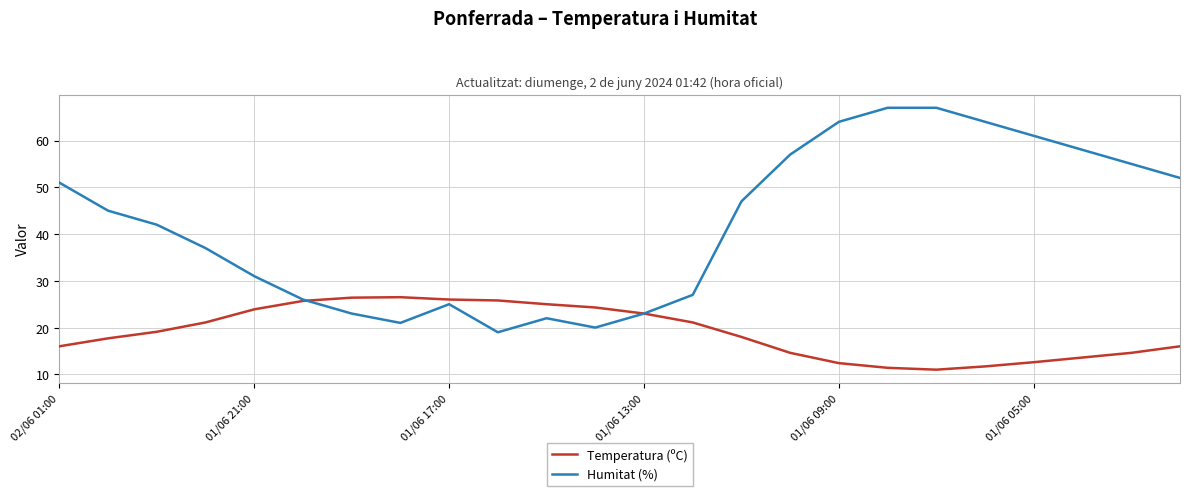

Which series has the largest range (max minus min)?

Humitat (%)